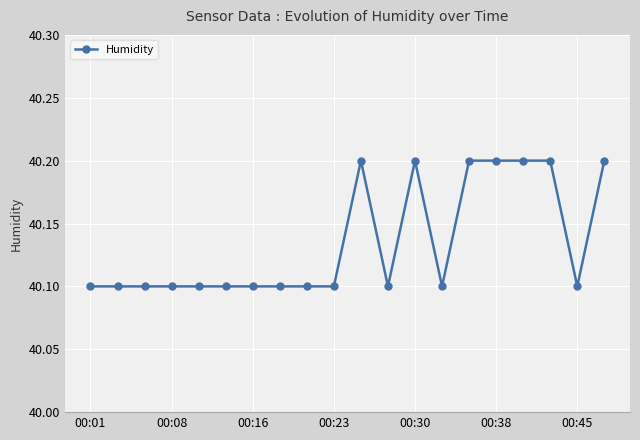

Count the values in the range 40 to 41.

20